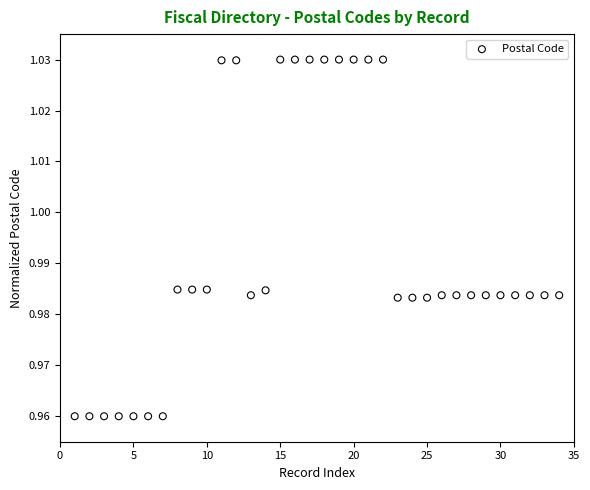

What is the range of X values (max minus min)?

33.0